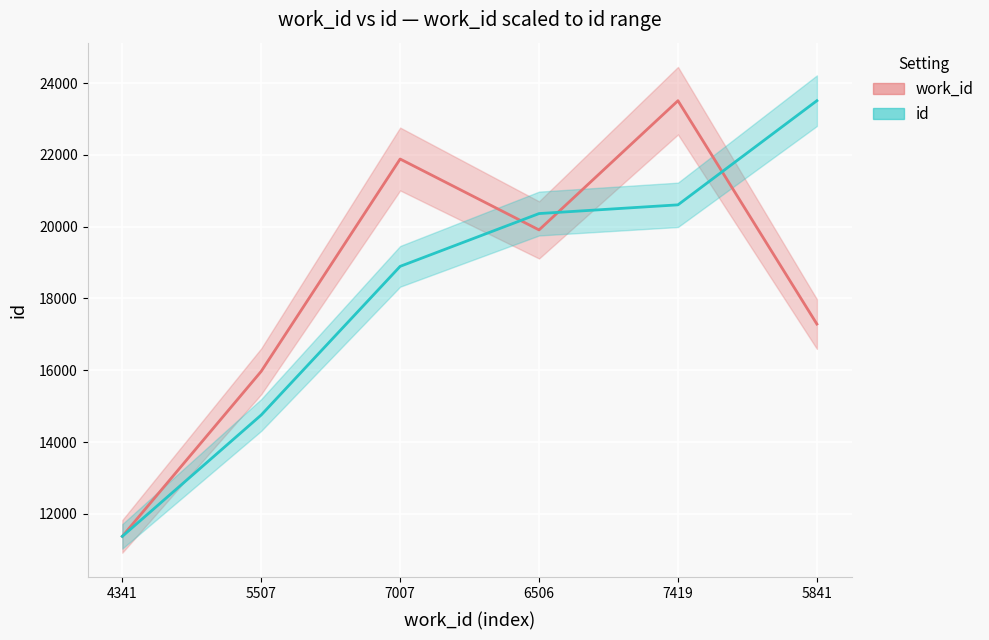

What is the value of the id point at the 3rd from the left?

18895.0